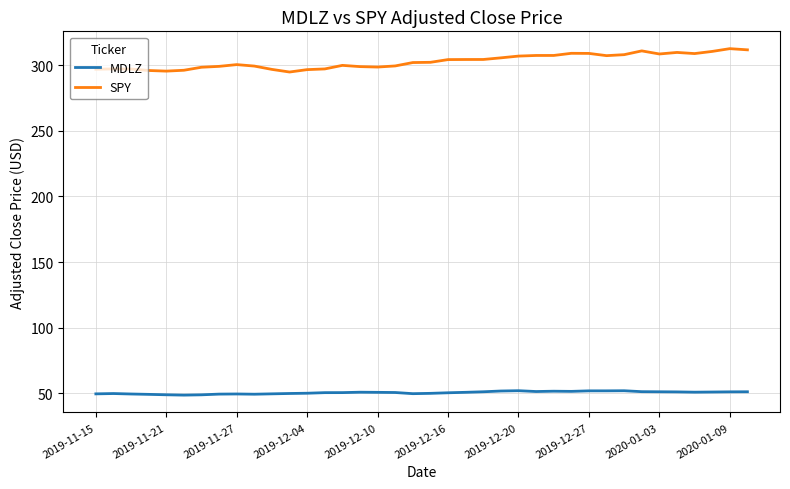

Which series has the largest total across all categories?

SPY